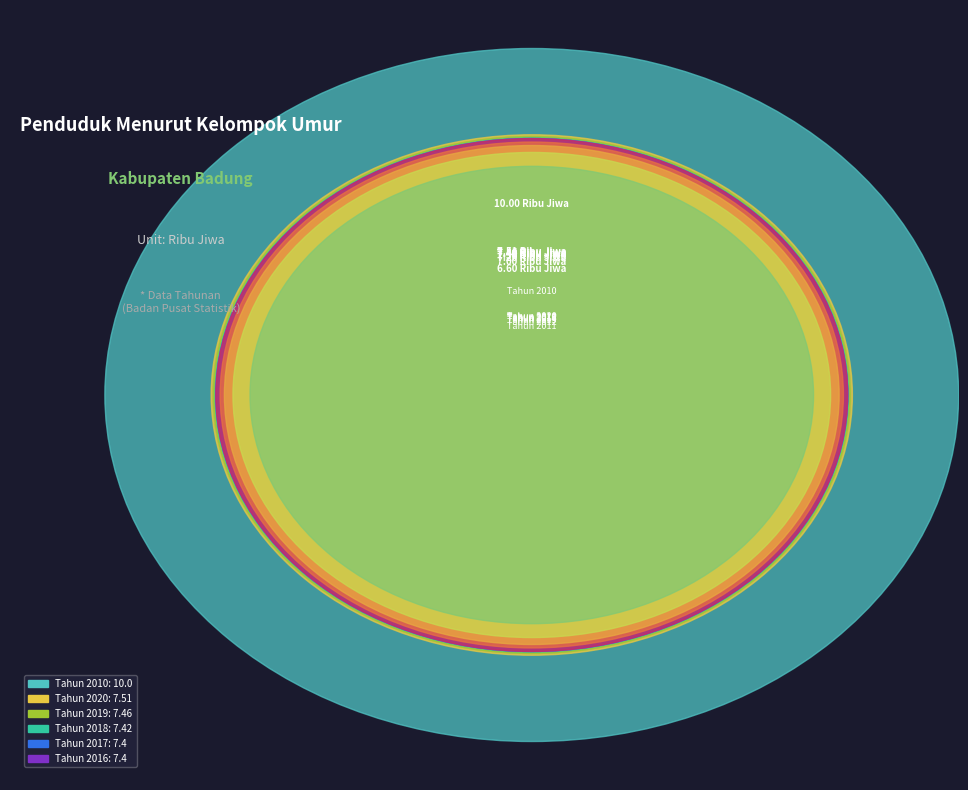

To the nearest percent, what is the average slice percentage?

9%